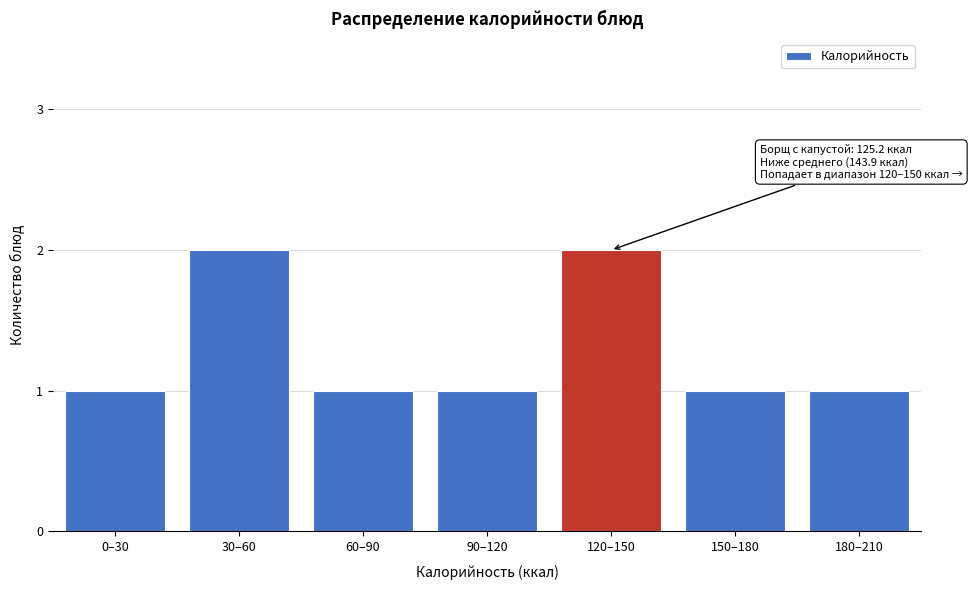

Reading left to right, what are all the values shown in this chart?

1	2	1	1	2	1	1